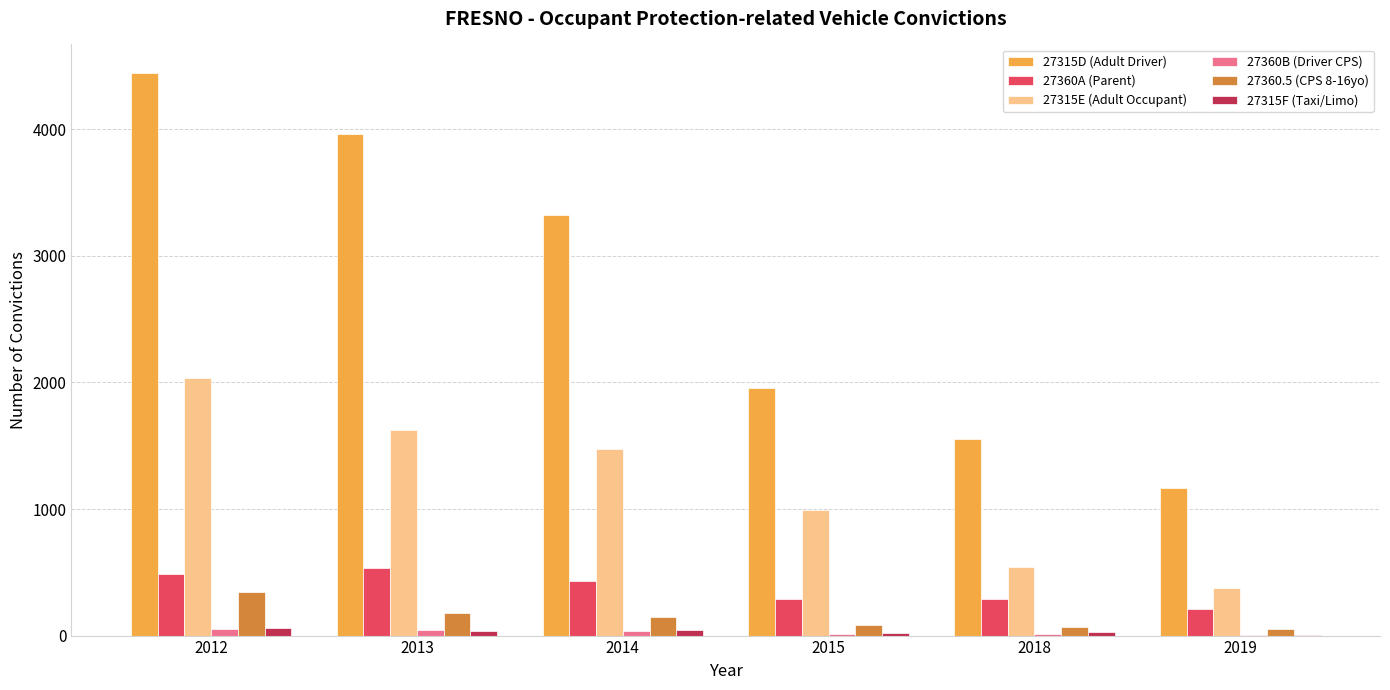

What is the highest value of the 27315E (Adult Occupant) series?

2033